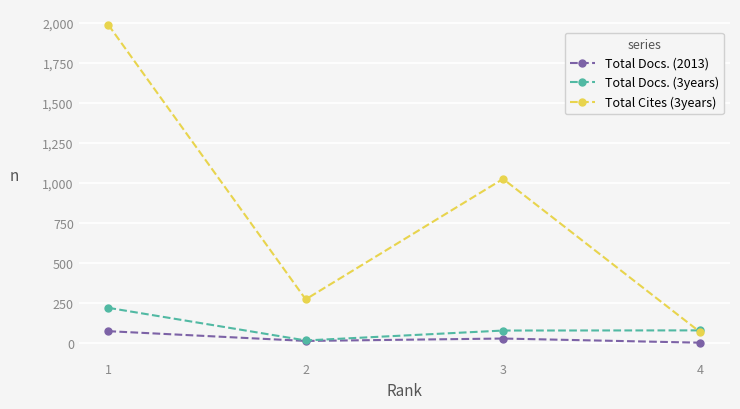

List the series in order of their peak value, lowest first.

Total Docs. (2013), Total Docs. (3years), Total Cites (3years)